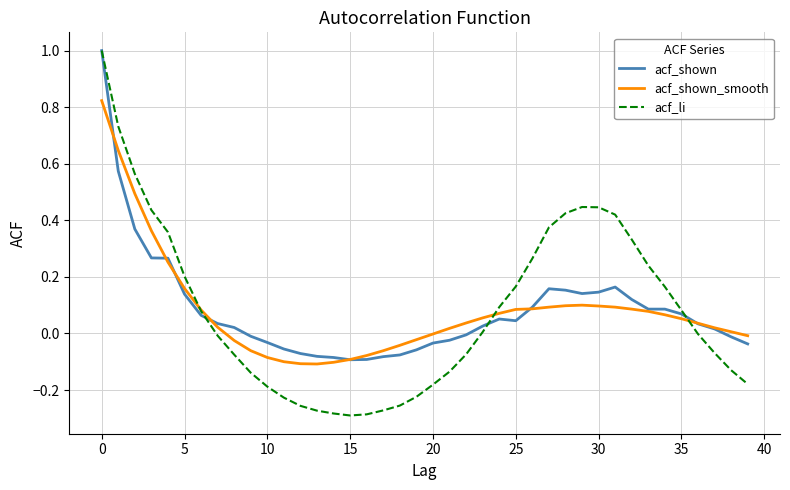

Which series has the widest spread of values?

acf_li